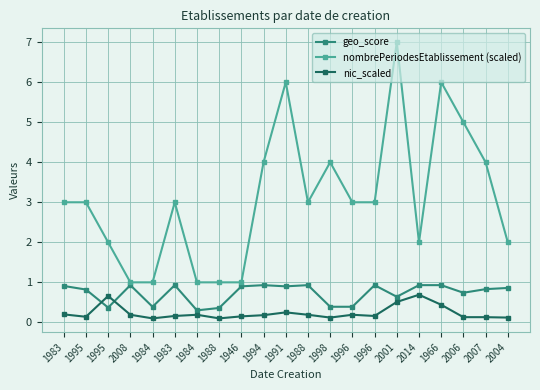

At how many categories does at least one series exceed 3?

7